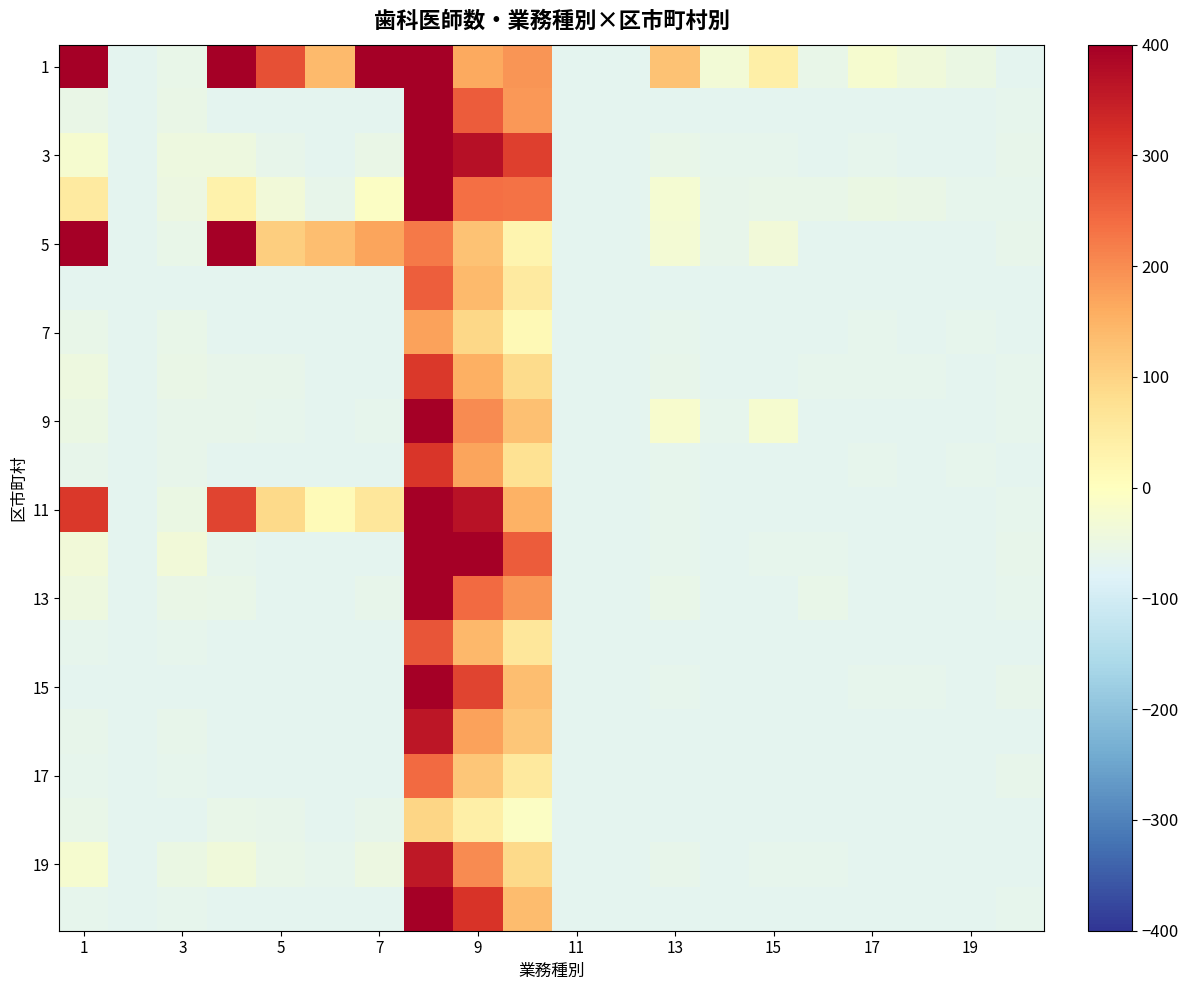

Which series has the largest total across all categories?

1